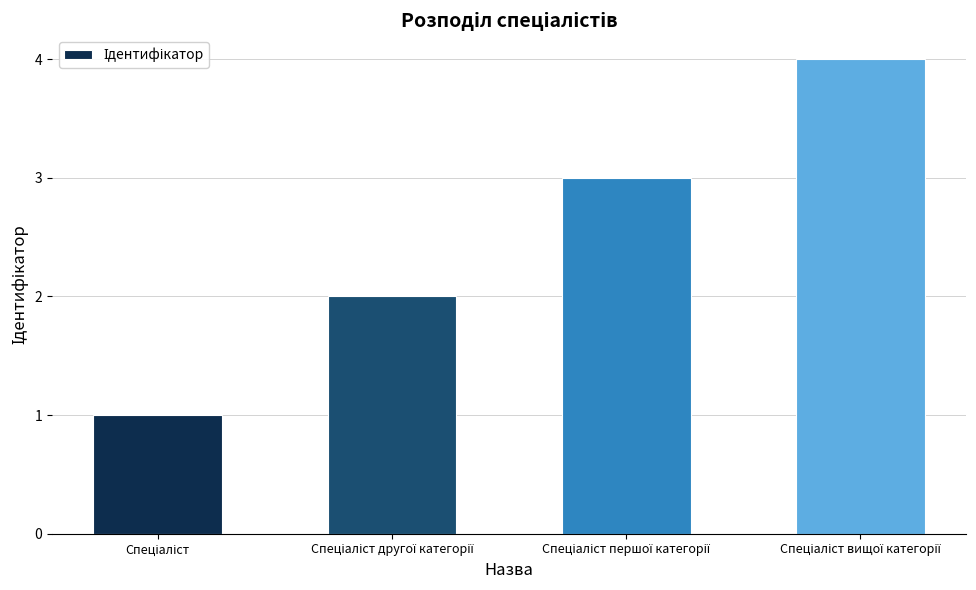

What is the difference between the maximum and minimum values?

3